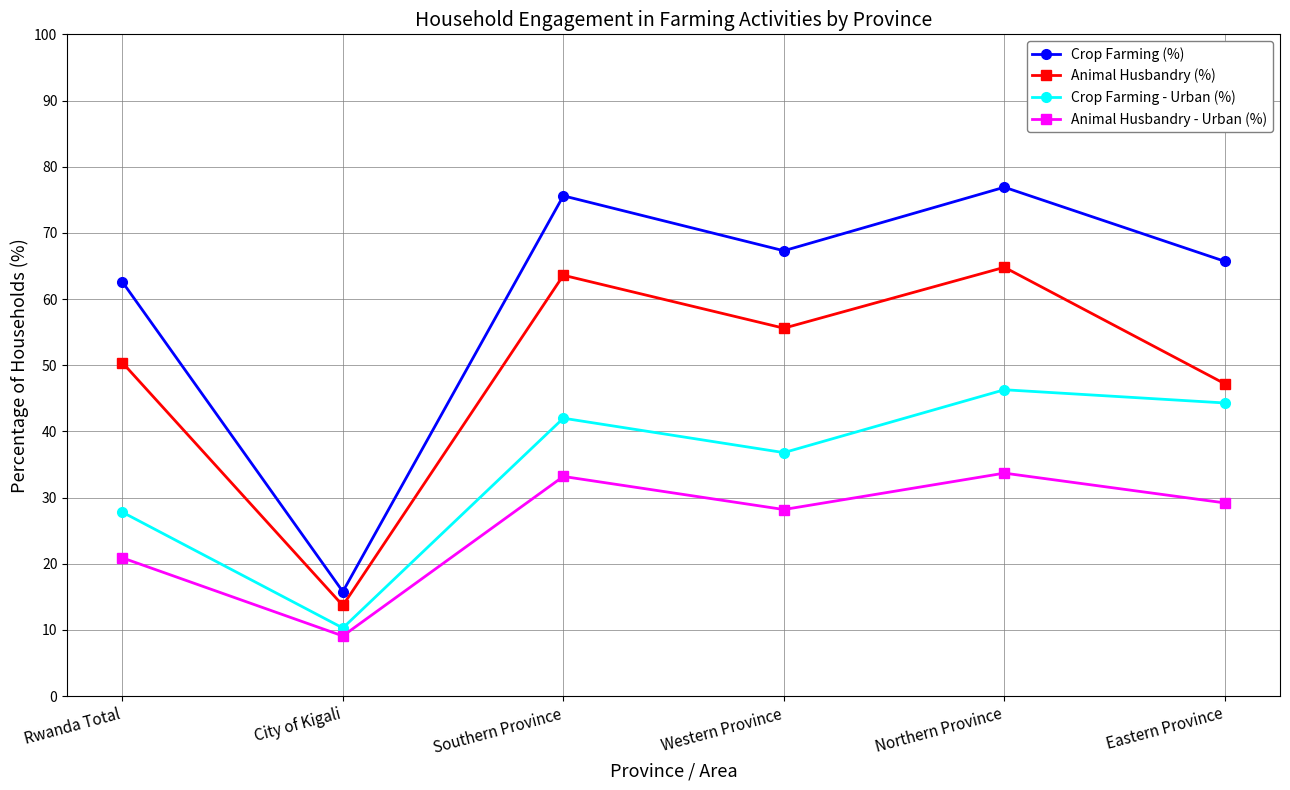

How many categories are shown in the chart?

6